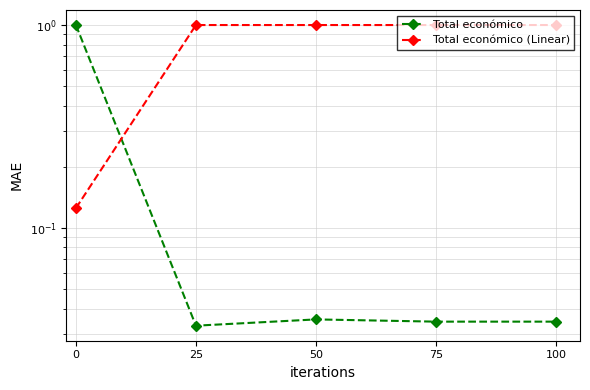

What is the average value of the Total económico (Linear) series?

0.8